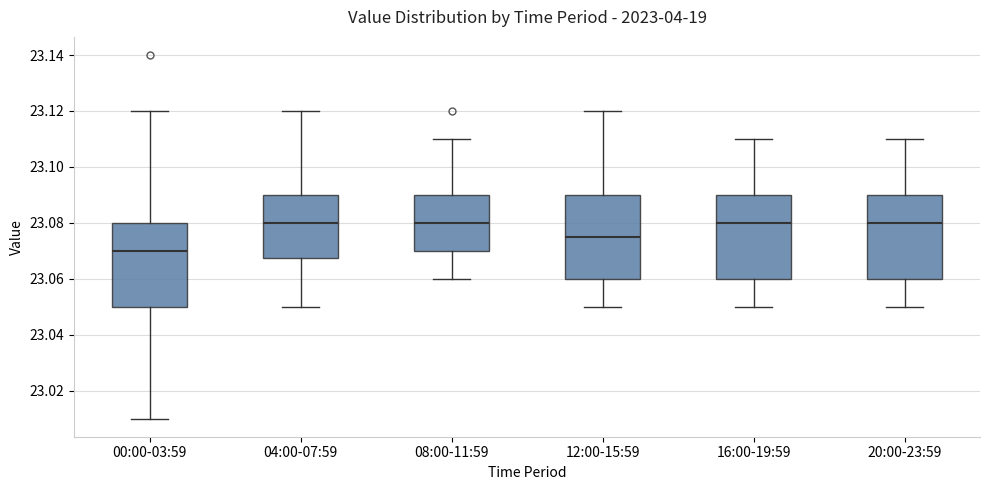

Reading left to right, transcribe this box plot: for each box, give where its median line is, the range the box spans, and where its two whiskers end, as read against the y-axis. The values are not printed on the chart, so give them approximately, as read against the axis.

00:00-03:59: median 23.070, box 23.050 to 23.080, whiskers 23.010 to 23.120
04:00-07:59: median 23.080, box 23.068 to 23.090, whiskers 23.050 to 23.120
08:00-11:59: median 23.080, box 23.070 to 23.090, whiskers 23.060 to 23.110
12:00-15:59: median 23.076, box 23.060 to 23.090, whiskers 23.050 to 23.120
16:00-19:59: median 23.080, box 23.060 to 23.090, whiskers 23.050 to 23.110
20:00-23:59: median 23.080, box 23.060 to 23.090, whiskers 23.050 to 23.110